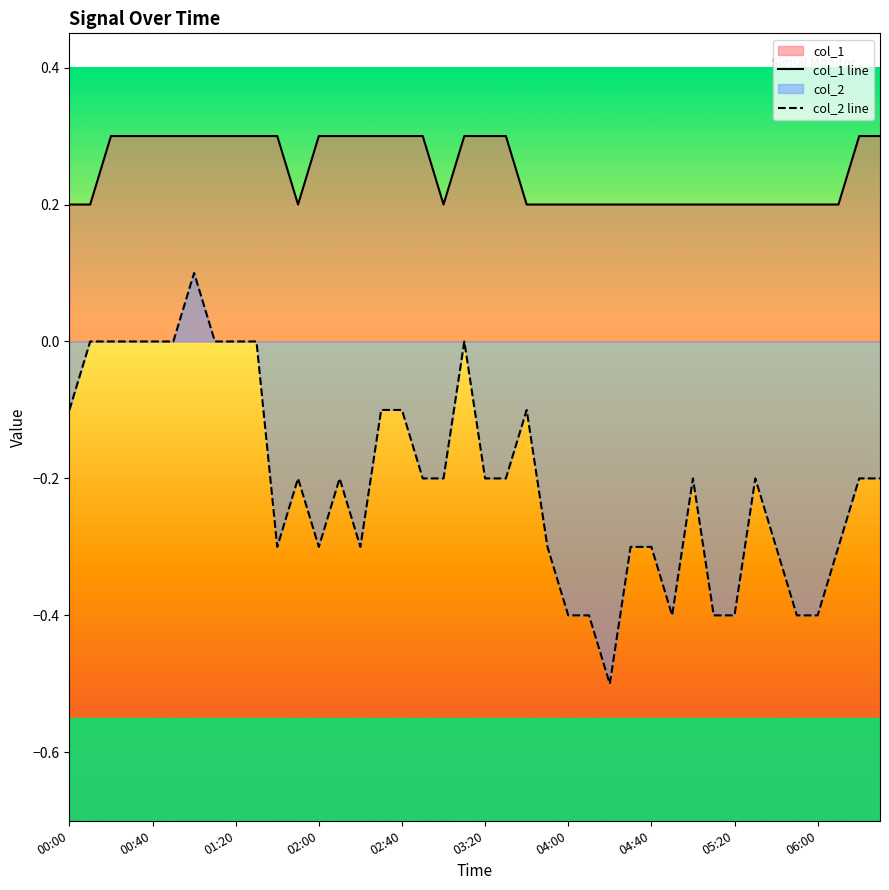

Which has a higher value, 26 or 13?

13